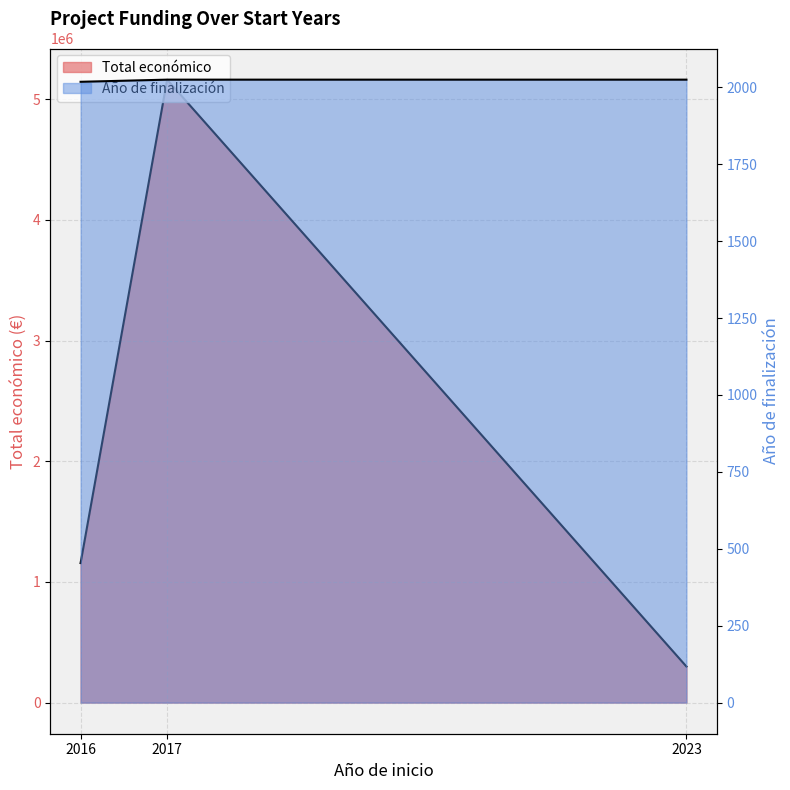

Does the chart display data point markers on the line(s)?

No